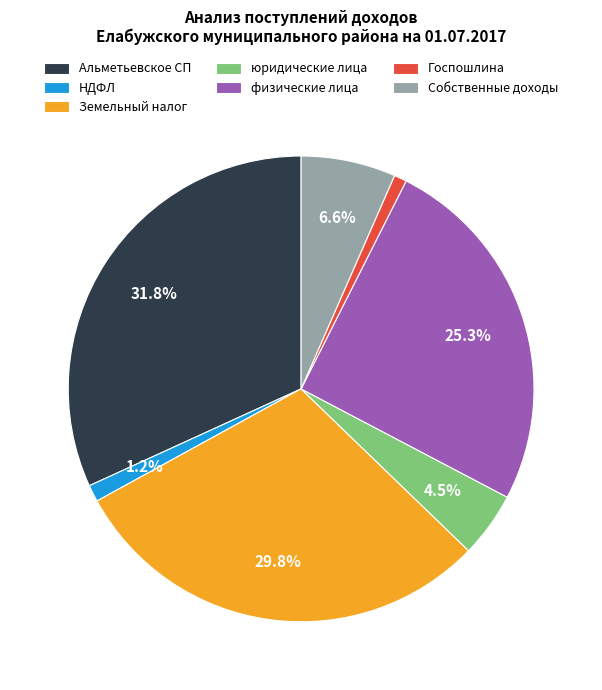

Which category has the biggest portion of the pie?

Альметьевское СП